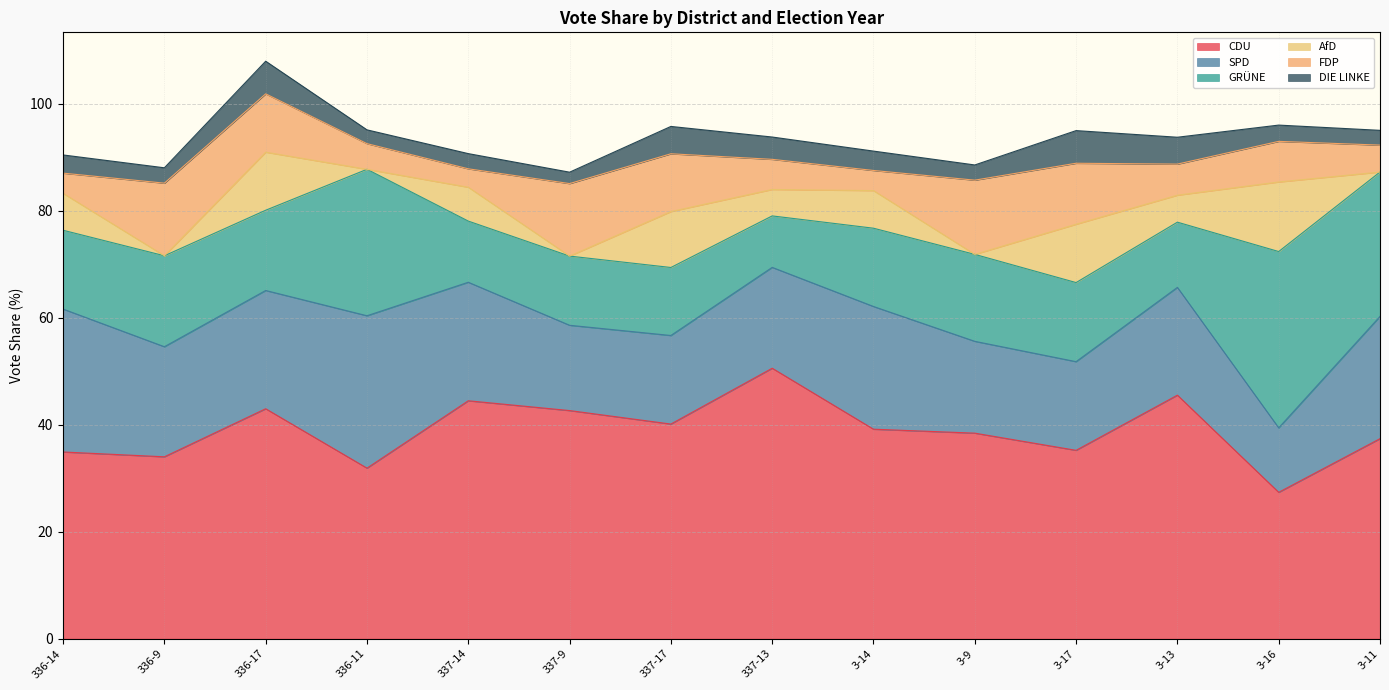

At which label is SPD closest to 20?

3-13